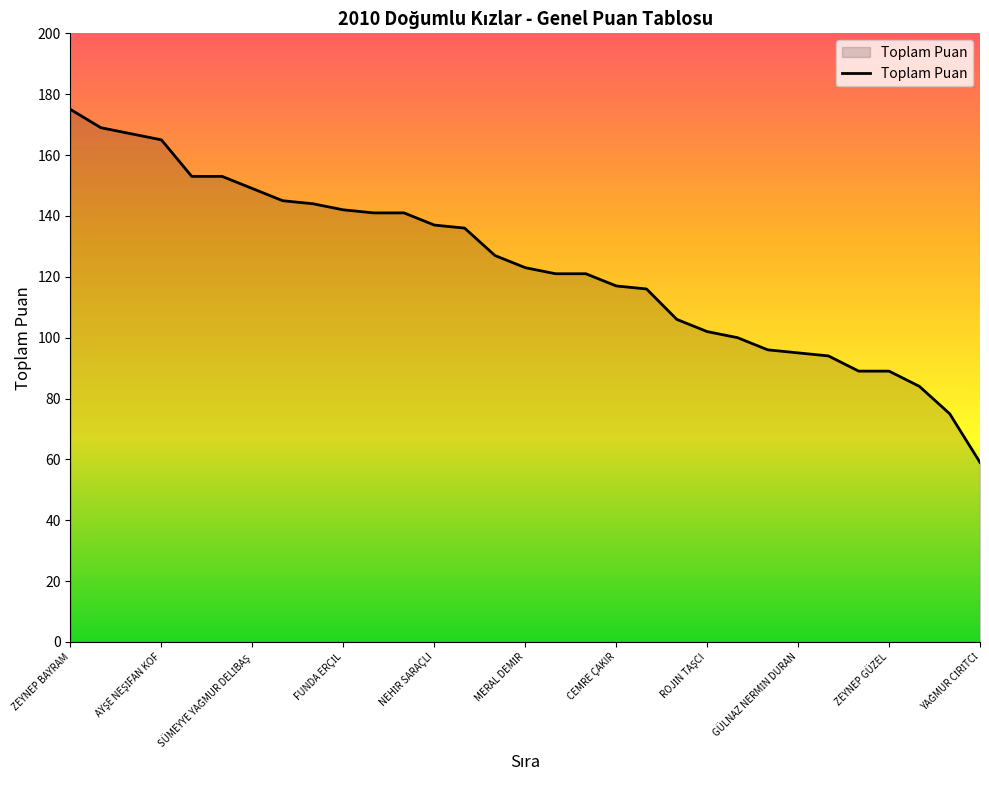

Does the chart have visible grid lines?

No